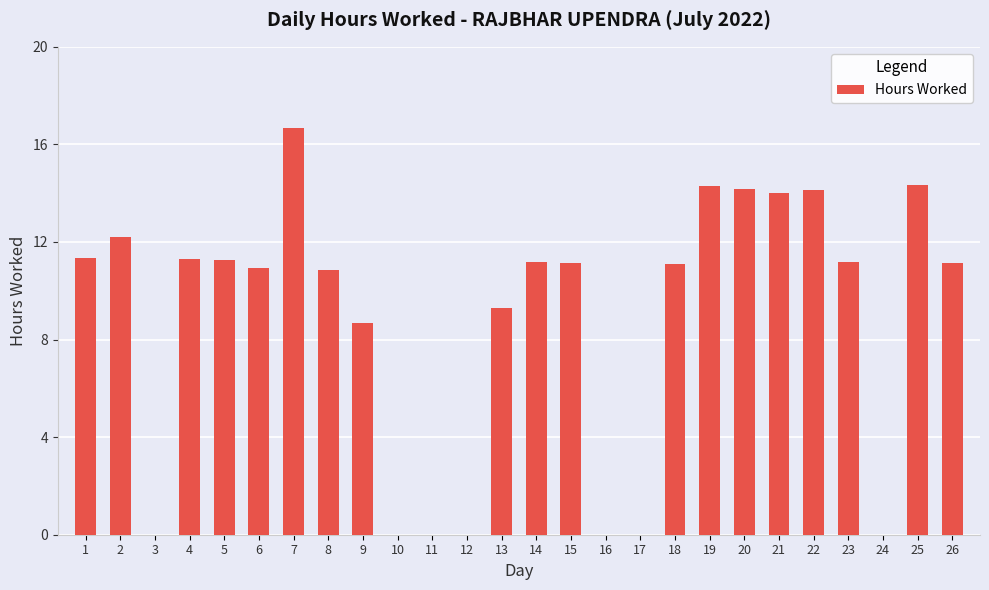

Are the bars horizontal?

No